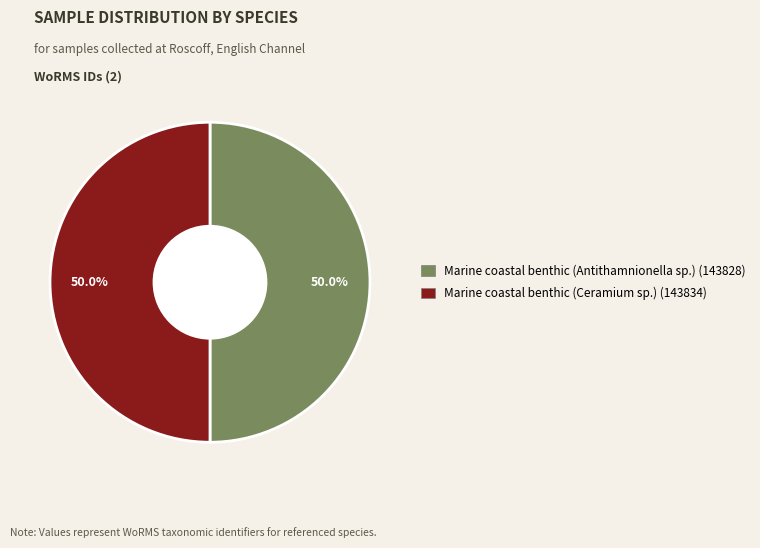

Approximately how many times larger is the value at Marine coastal benthic (Antithamnionella sp.) (143828) compared to Marine coastal benthic (Ceramium sp.) (143834)?

1.0